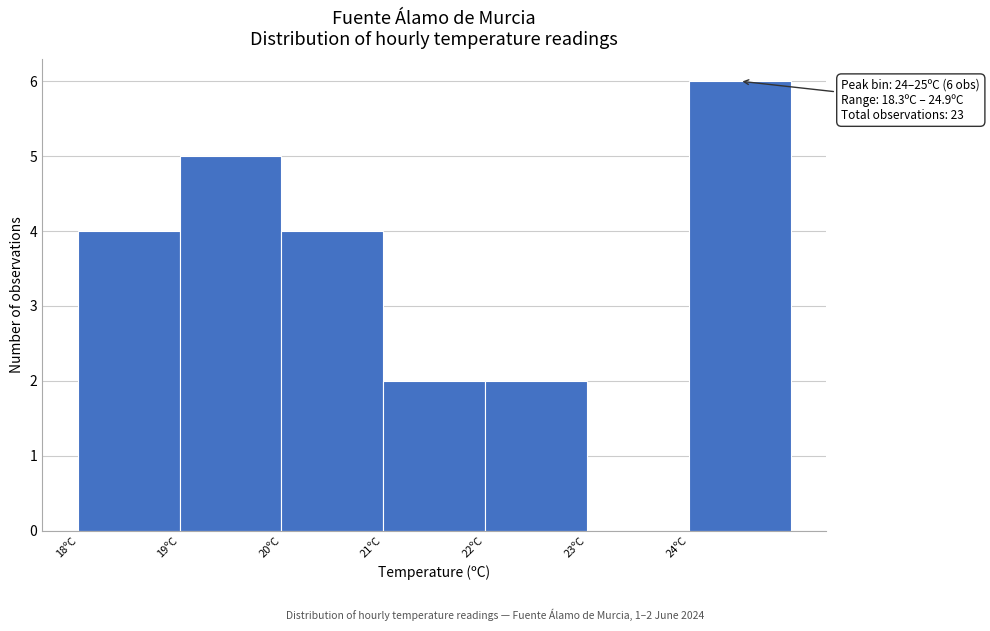

Which range on the x-axis has the tallest bar?

24 to 25